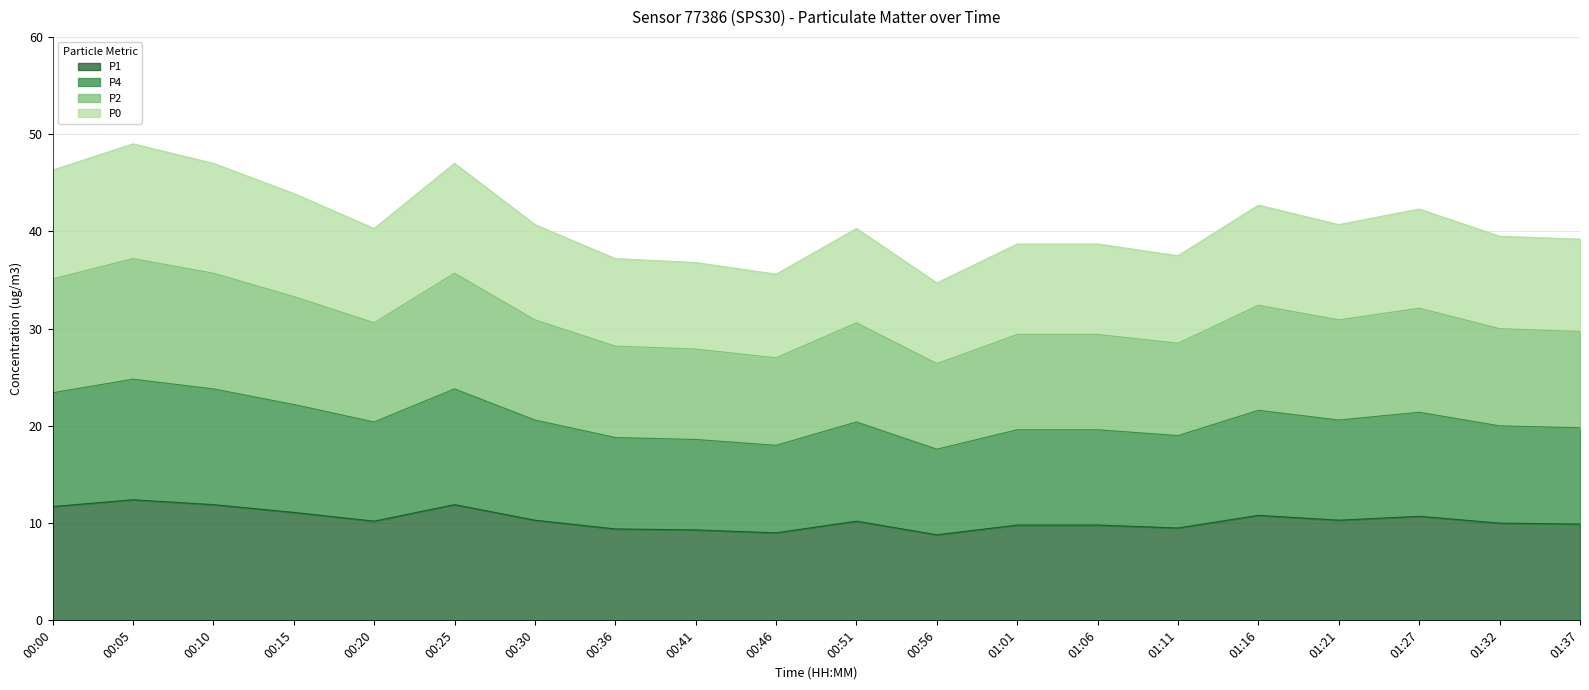

Rank the series by their maximum value, from lowest to highest.

P1, P4, P2, P0